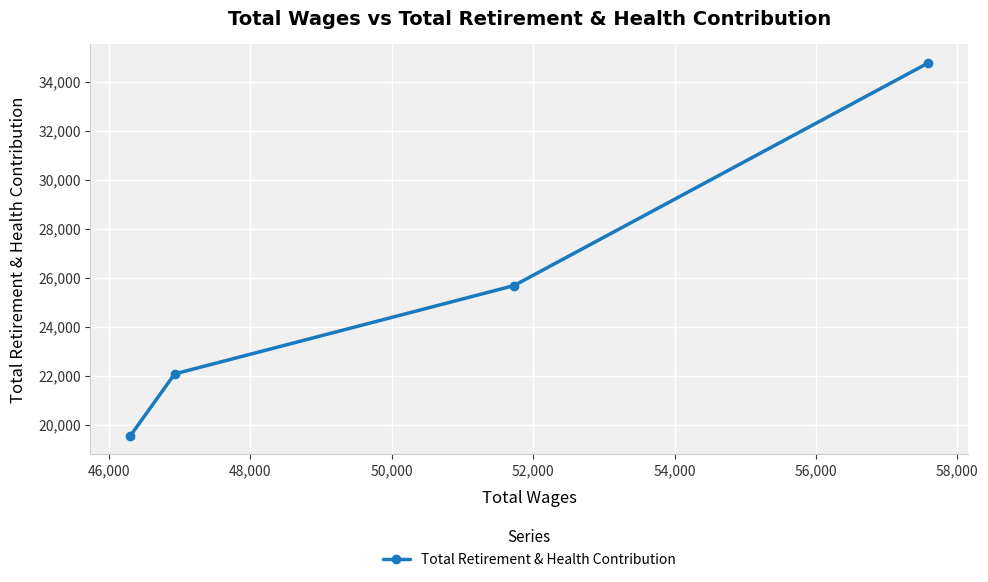

What is the difference between the maximum and second lowest values?

12702